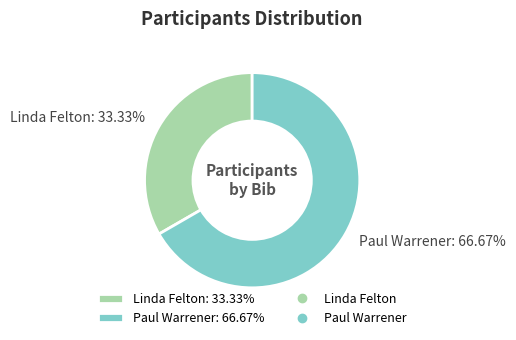

Count the number of slices in the pie.

2